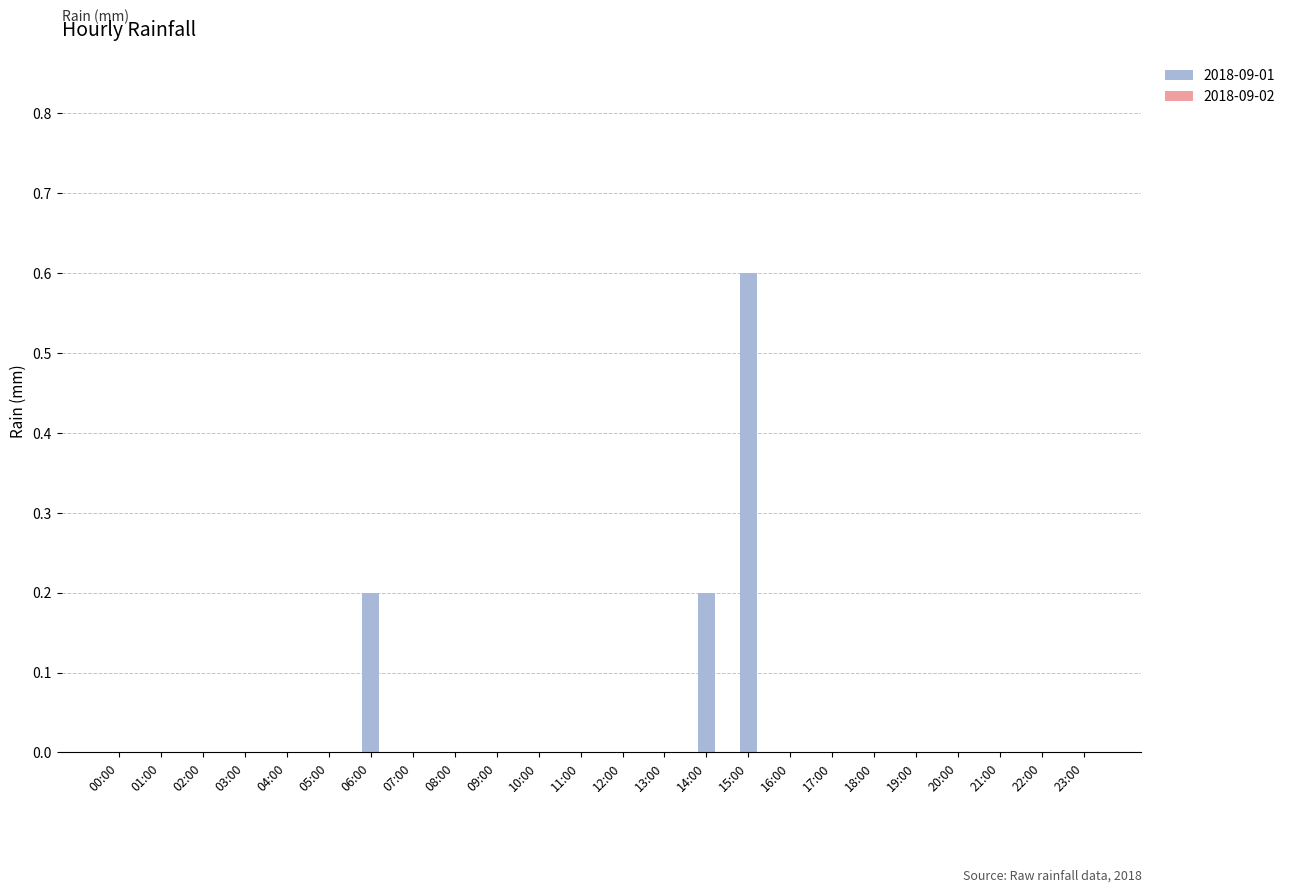

Are the bars horizontal?

No